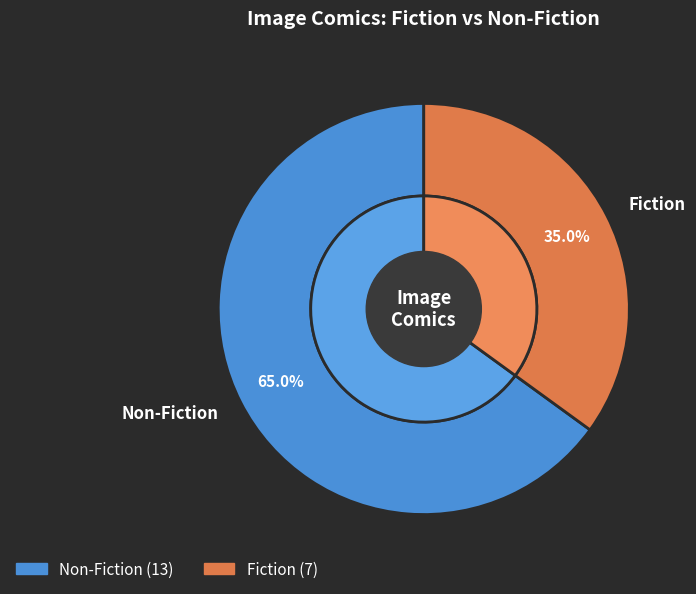

Combined, do Non-Fiction and Fiction account for over 50%?

Yes